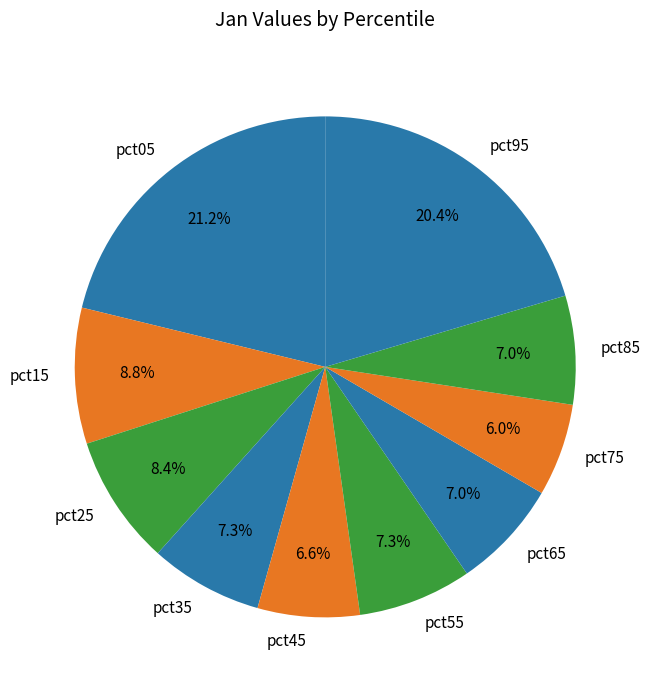

To the nearest percent, what percentage of the pie is pct95?

20%